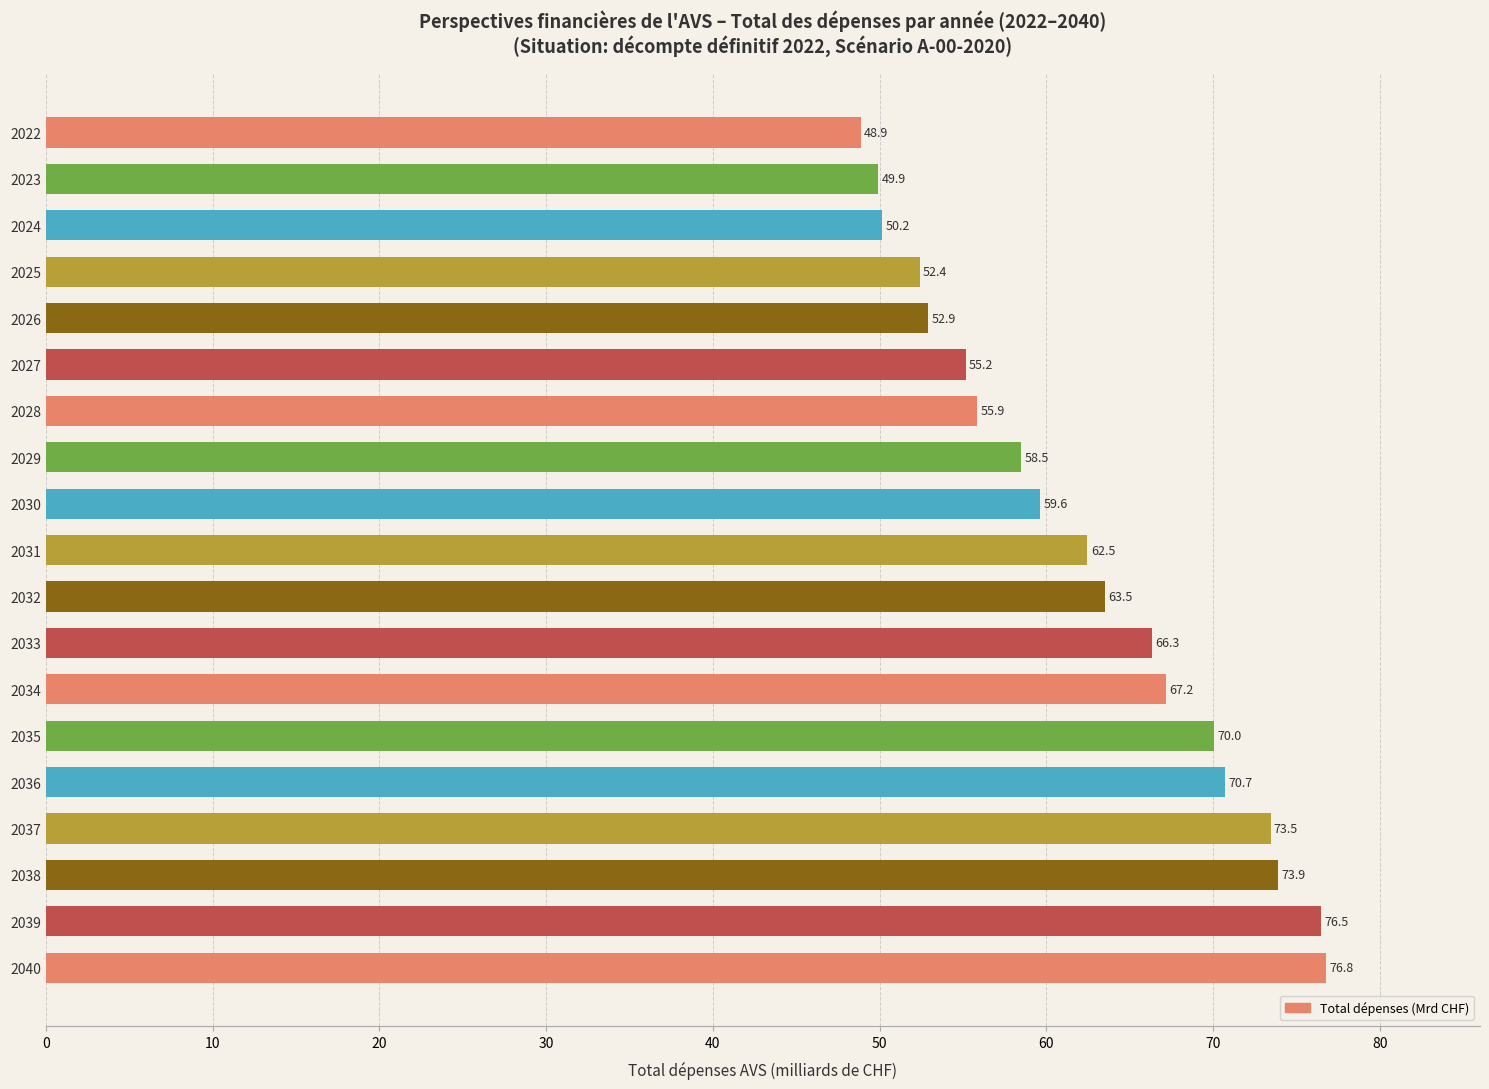

What is the greatest value displayed?

76.8